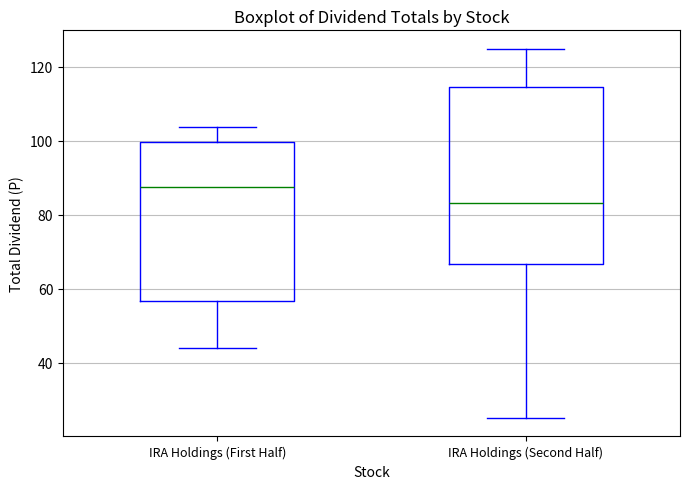

Where is the lower edge of the box for IRA Holdings (Second Half) on the y-axis? The values are not printed on the chart, so give them approximately, as read against the axis.

66